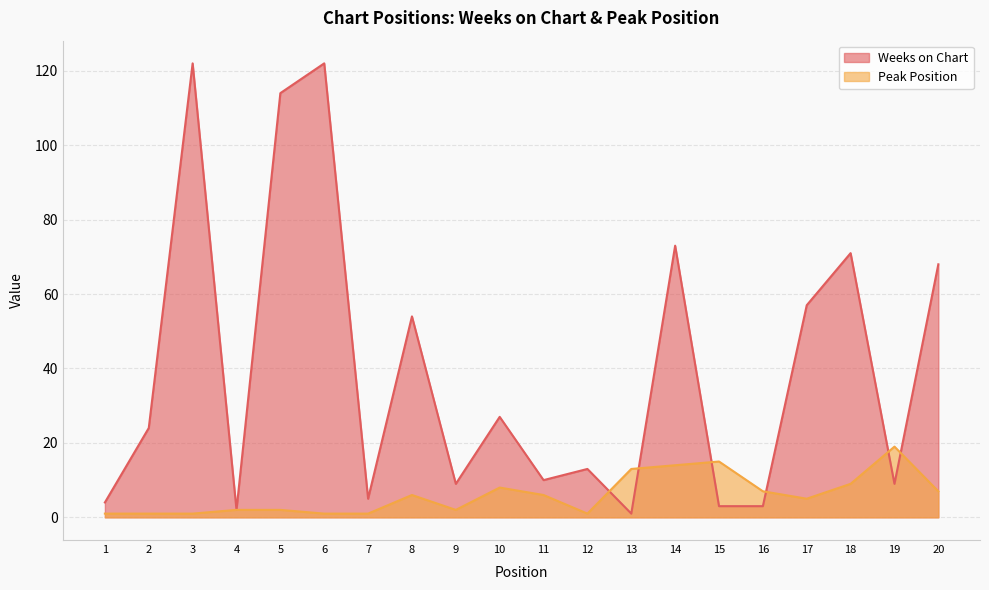

Read the Peak Position value at 11, to the nearest 5.

5